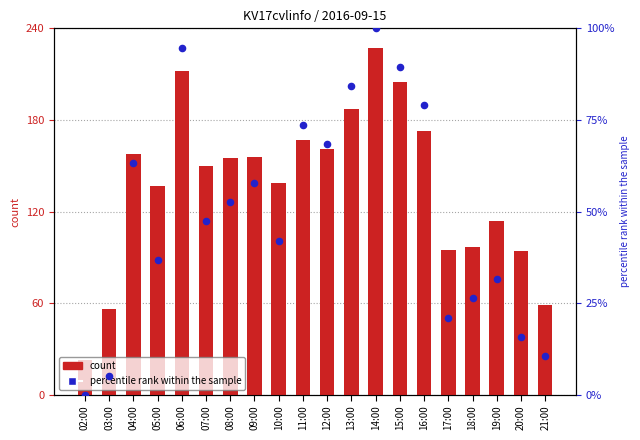

Which series has the largest total across all categories?

count